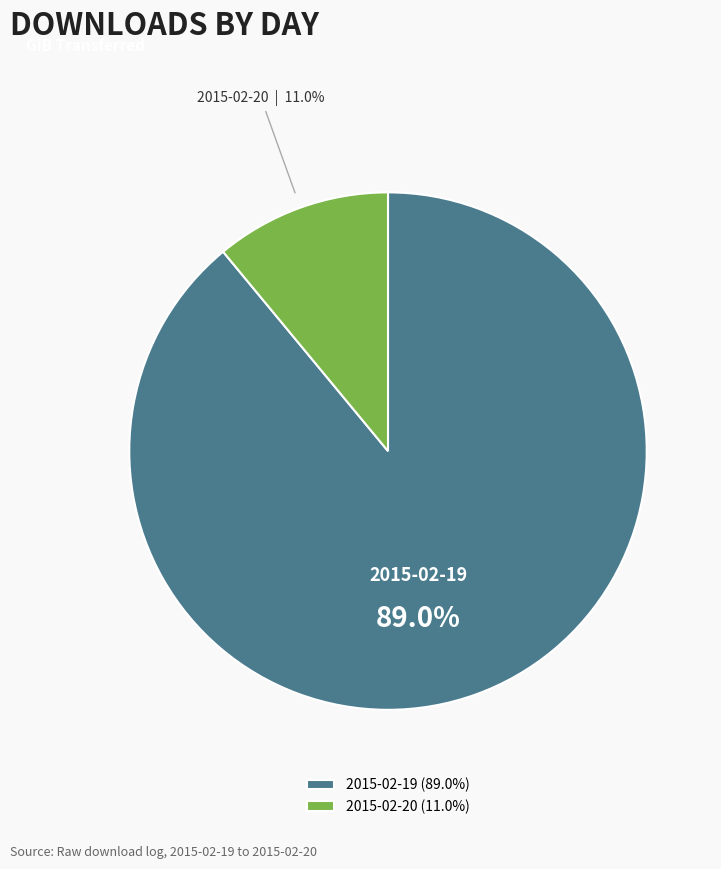

How many slices are in this pie chart?

2